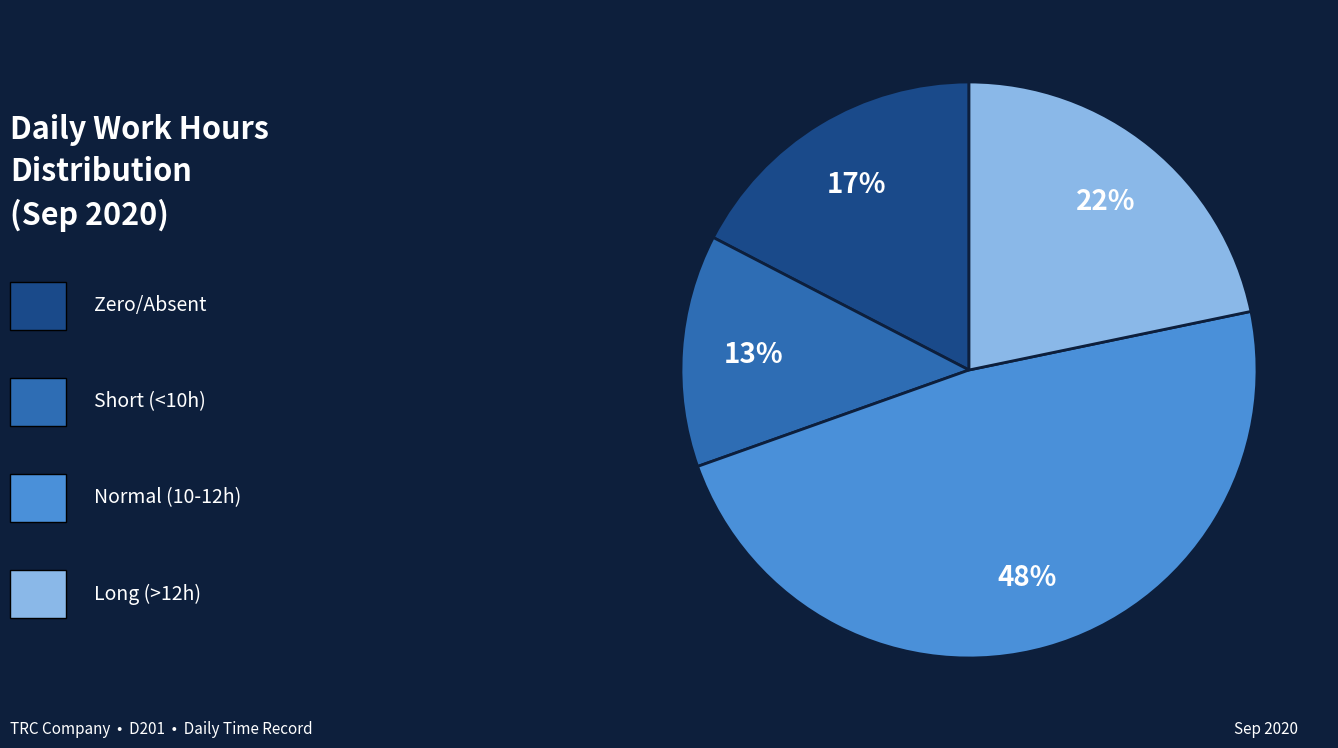

Does any single category account for the majority?

No